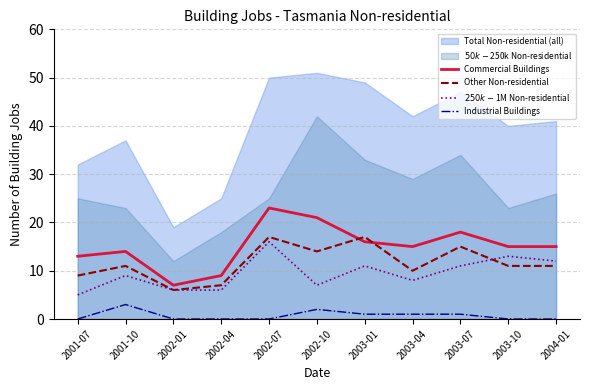

Is the value of Other Non-residential at 2002-01 greater than the value of Total Non-residential (all) at 2002-01?

No